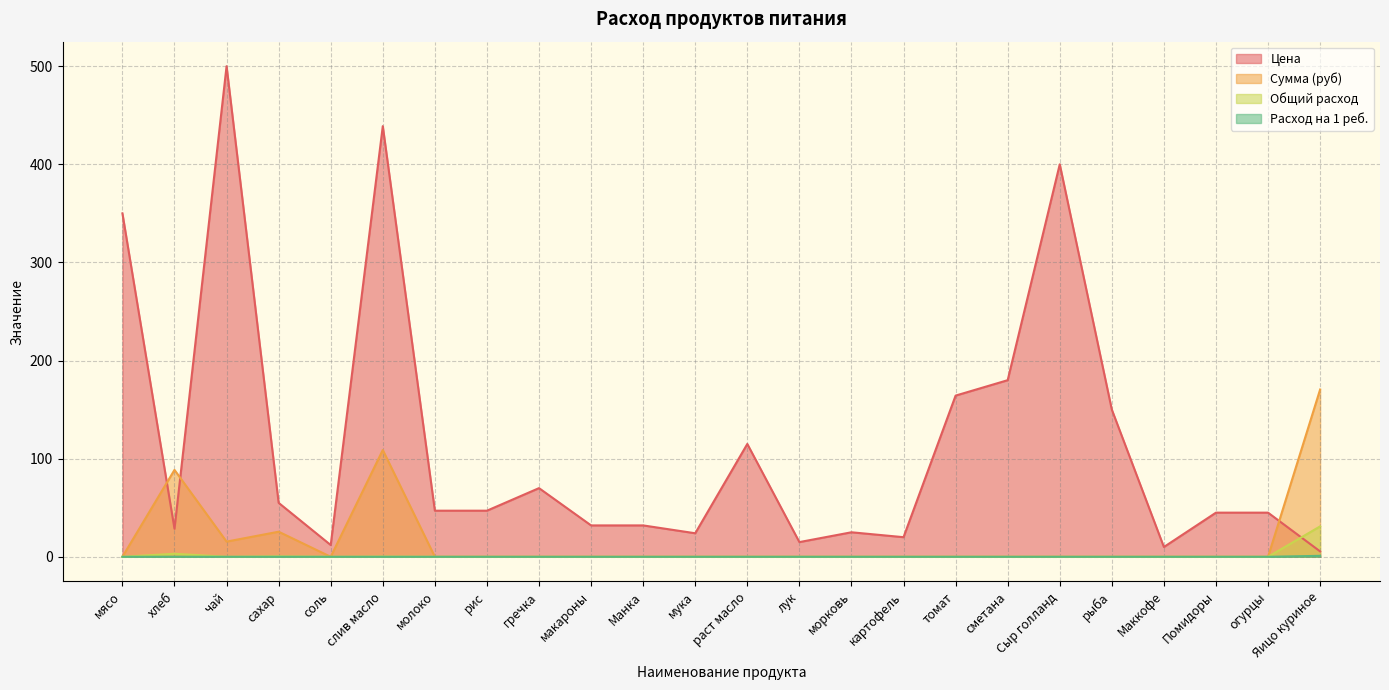

What are all the series names shown in the legend?

Цена, Сумма (руб), Общий расход, Расход на 1 реб.